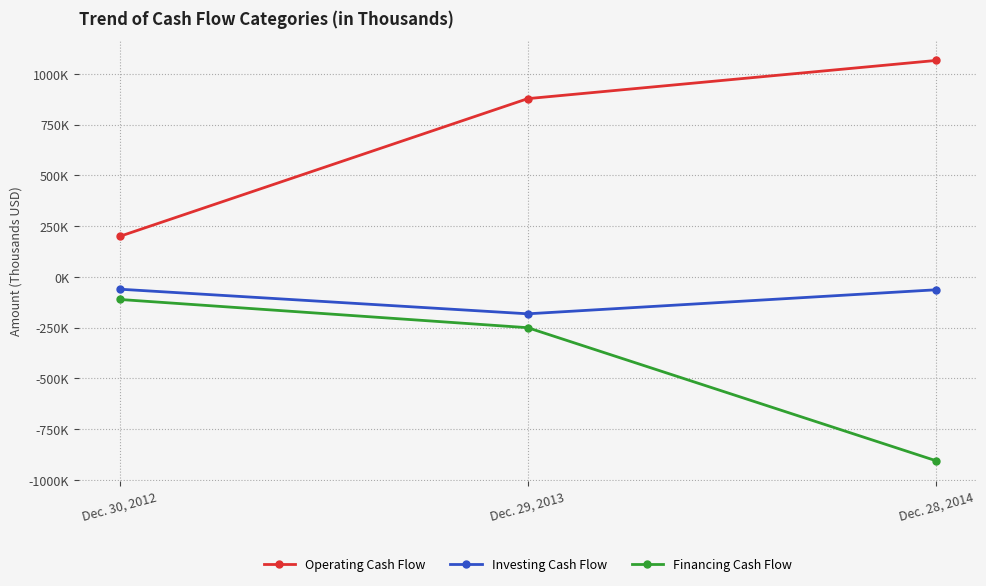

The value of Operating Cash Flow at Dec. 29, 2013 is 255787. True or false?

False